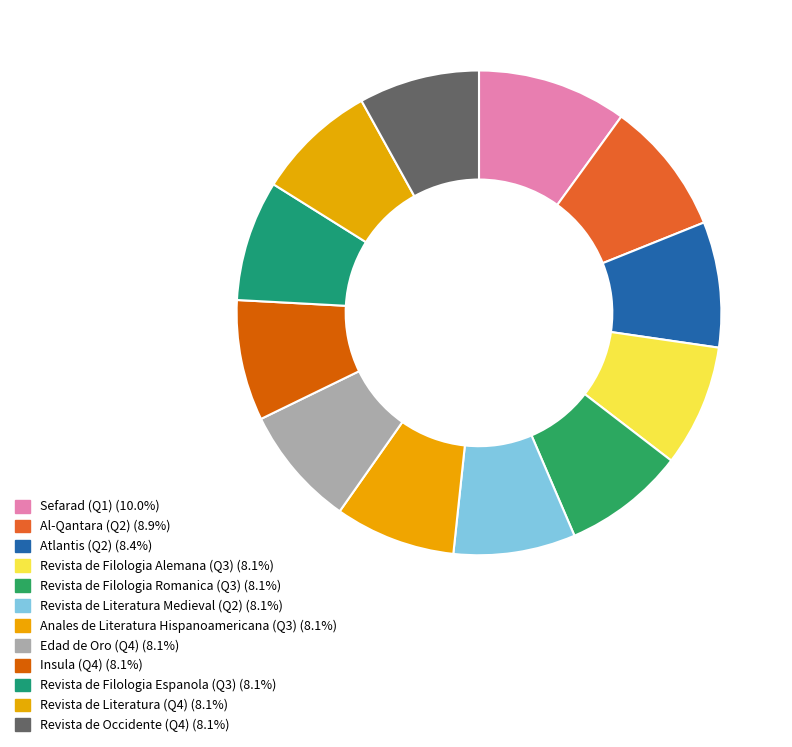

How many segments does this pie chart have?

12